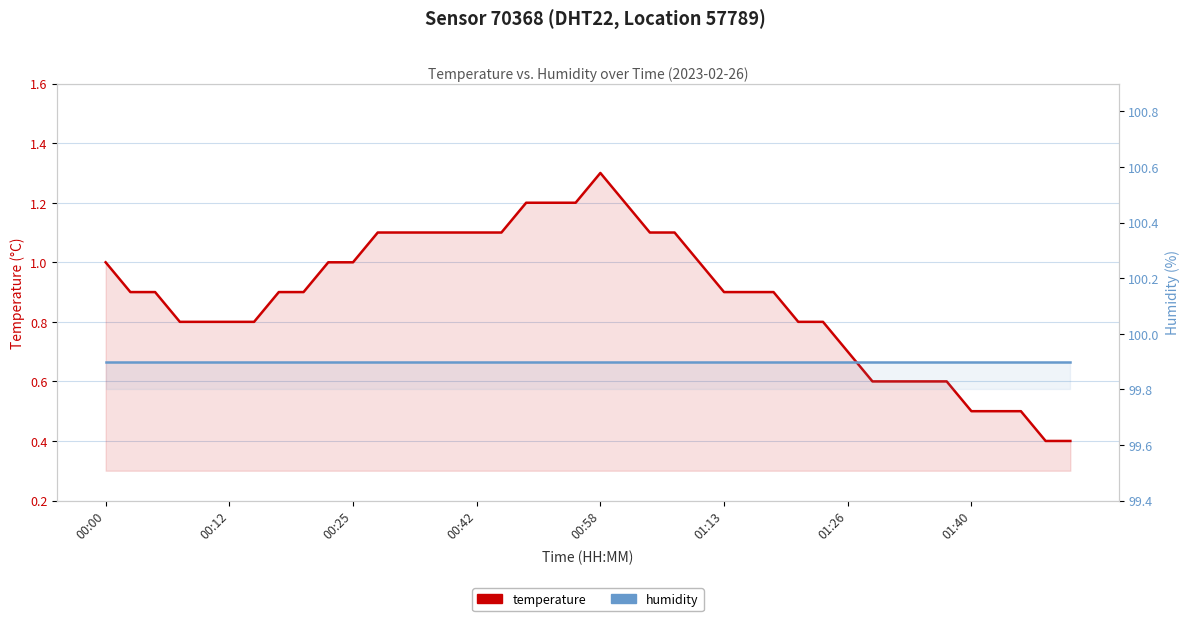

What is the difference between the maximum and minimum values in the temperature series?

0.9